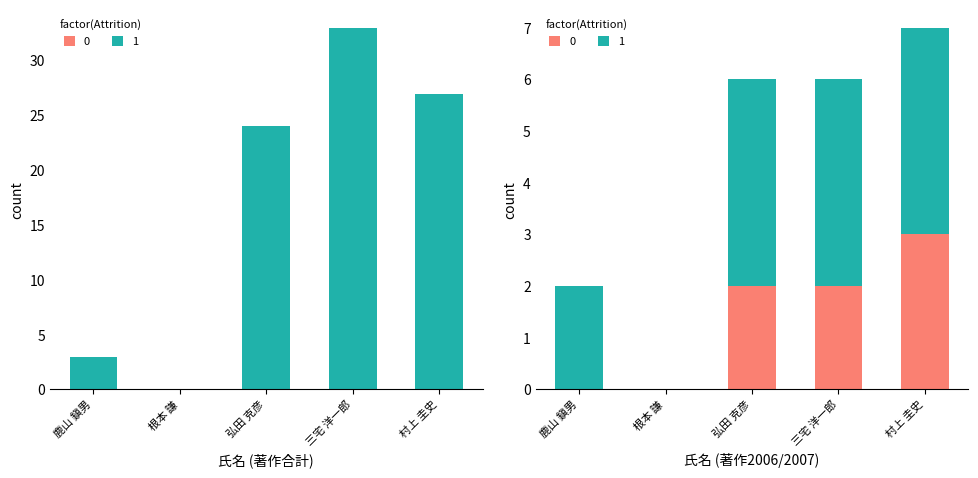

True or false: the data shows 24 at 弘田 克彦.

True